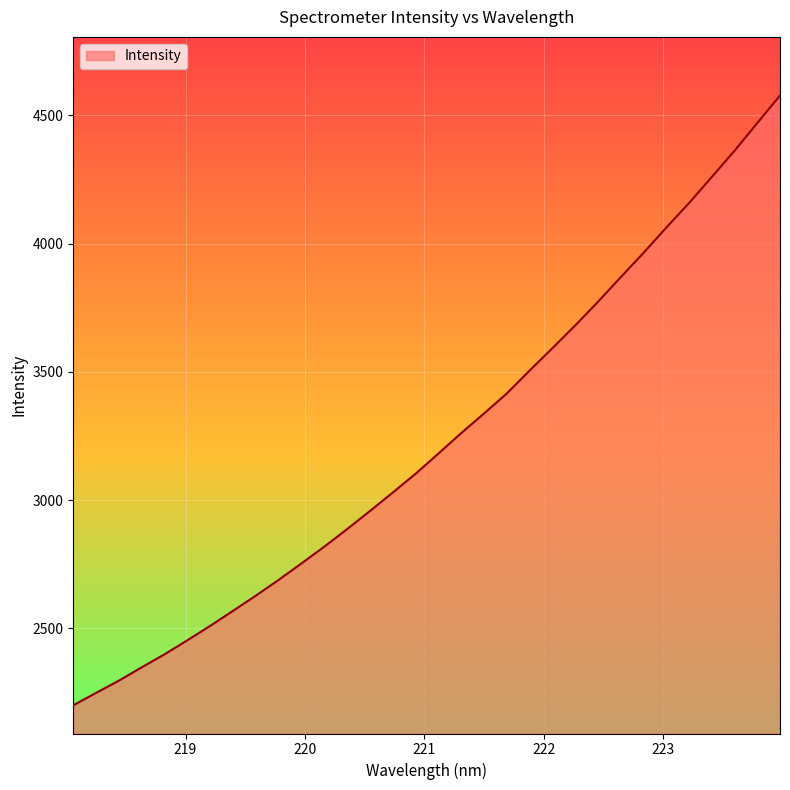

What is the maximum value shown in the chart?

4577.2